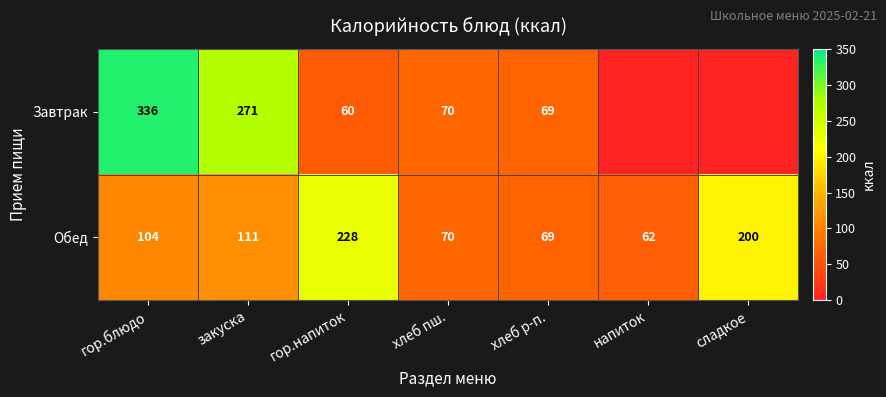

Count the number of data series in this chart.

2